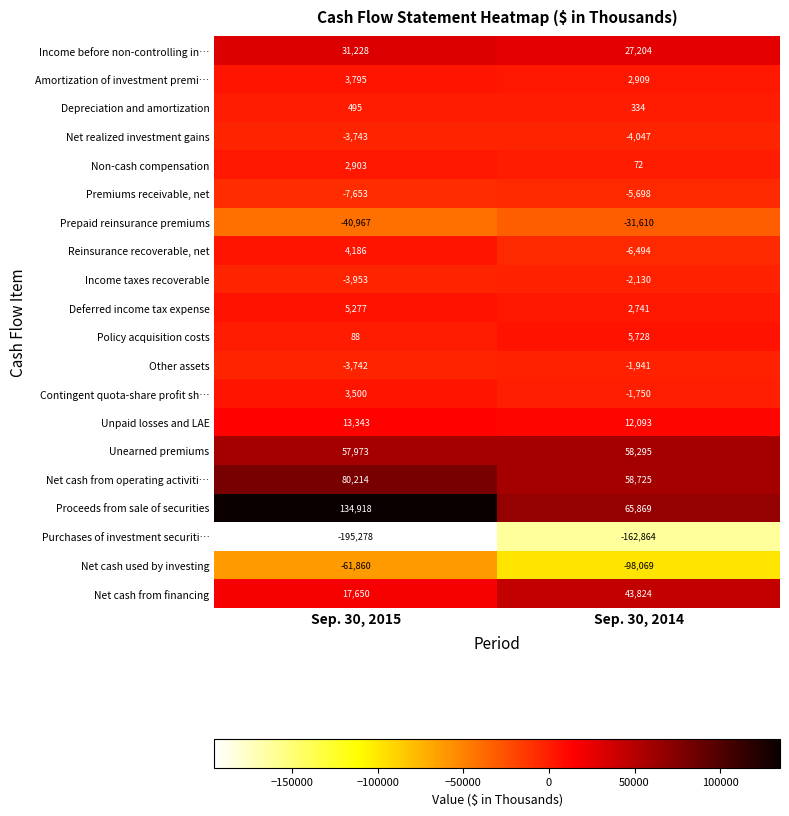

The value of Purchases of investment securiti… at Sep. 30, 2014 is -226643. True or false?

False